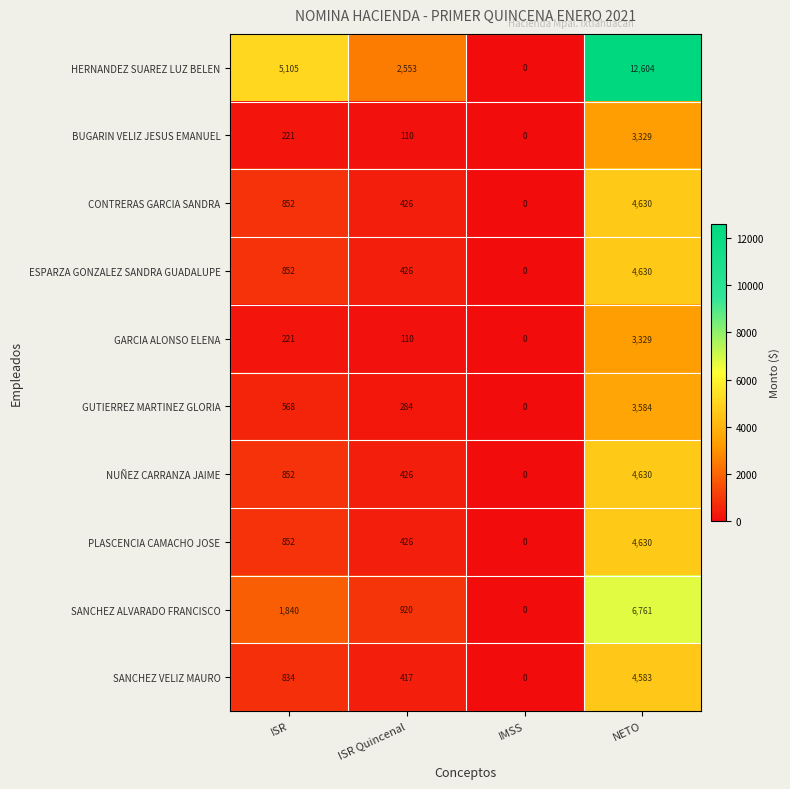

Which series has the widest spread of values?

HERNANDEZ SUAREZ LUZ BELEN